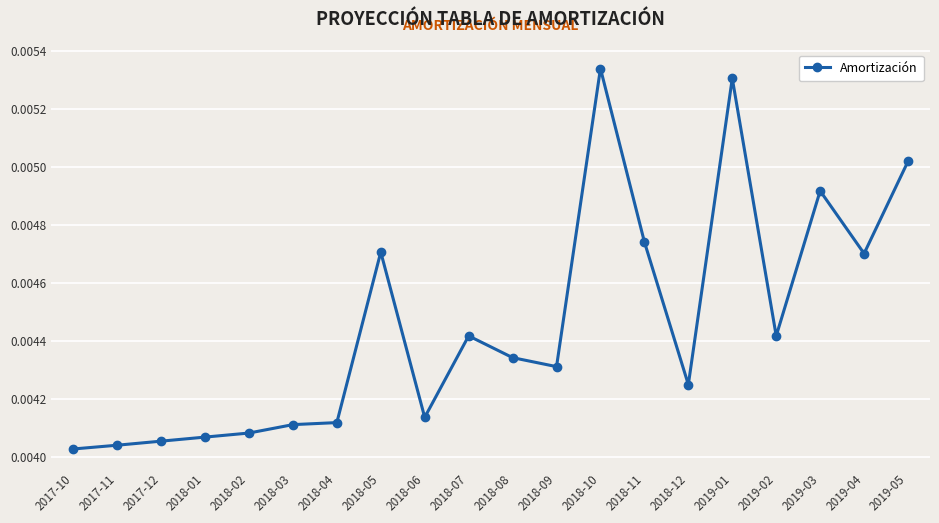

Between 2018-11 and 2018-10, which is larger?

2018-10